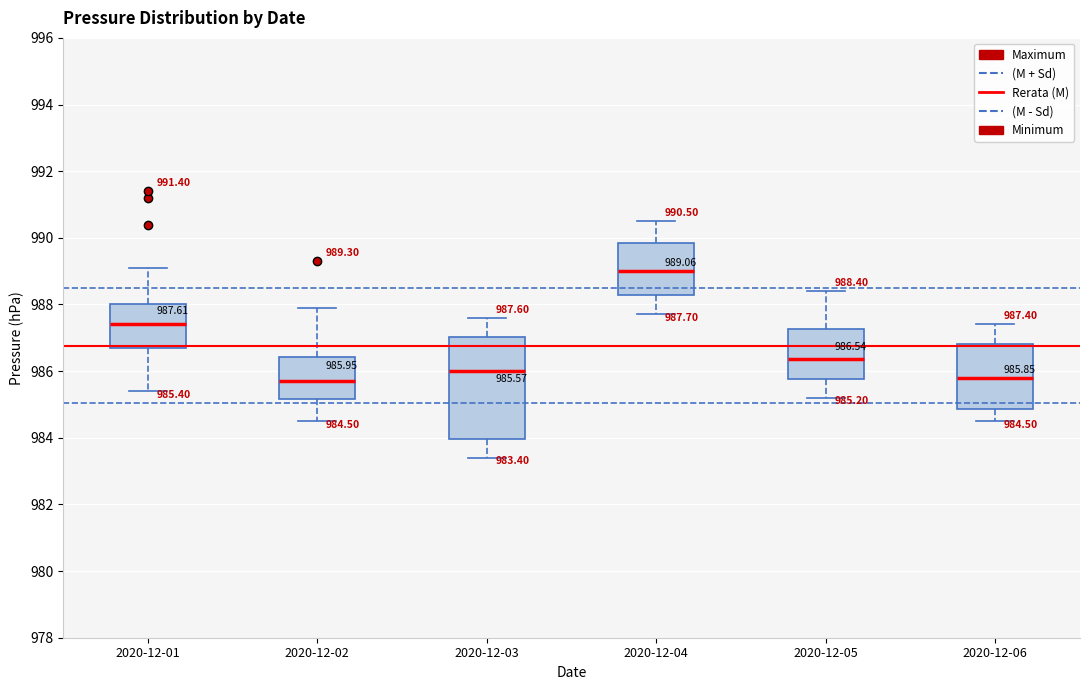

Comparing the boxes themselves (not the whiskers), which one is the tallest?

2020-12-03